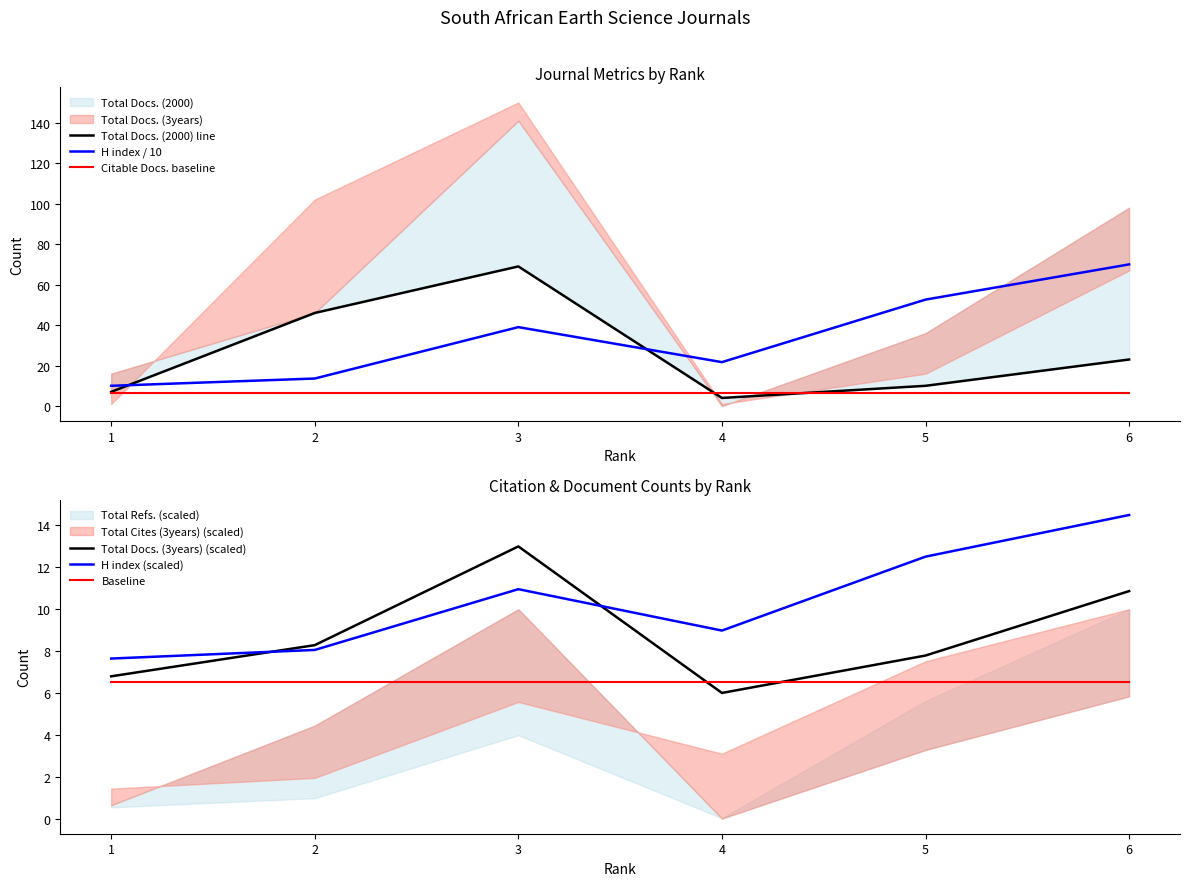

Is it true that Citable Docs. baseline equals 4.5 at 4?

False